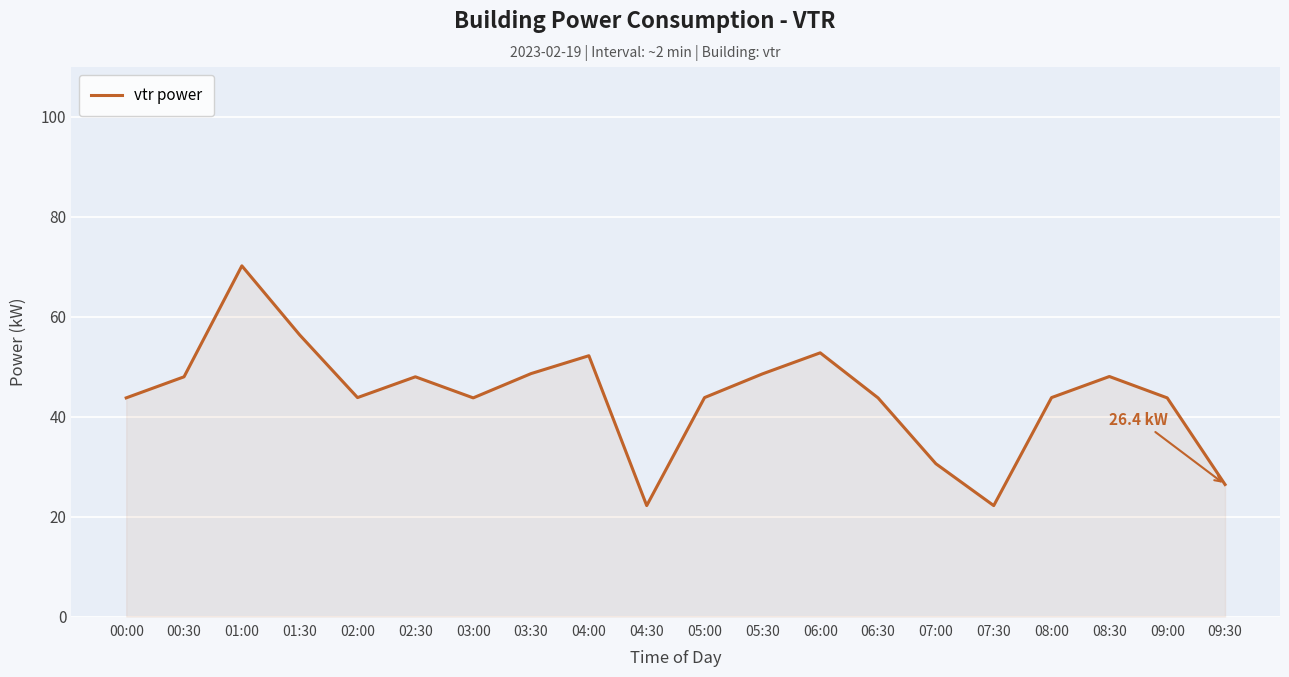

The chart shows a value of 69.8 at 05:30. True or false?

False